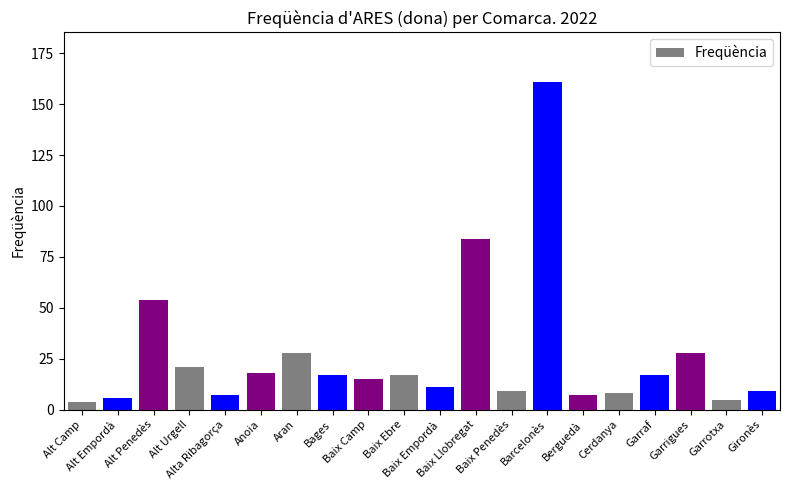

What is the change in value from Baix Empordà to Gironès?

-2